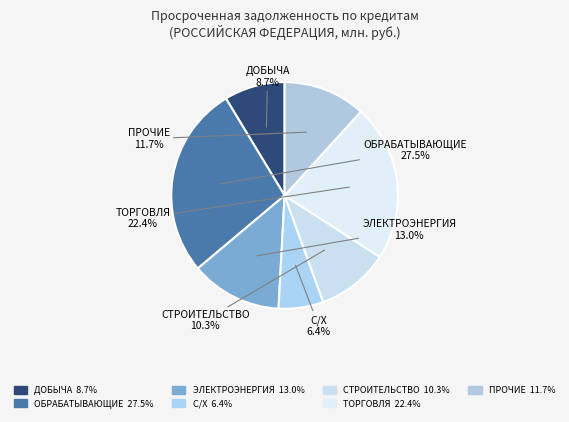

How many segments does this pie chart have?

7